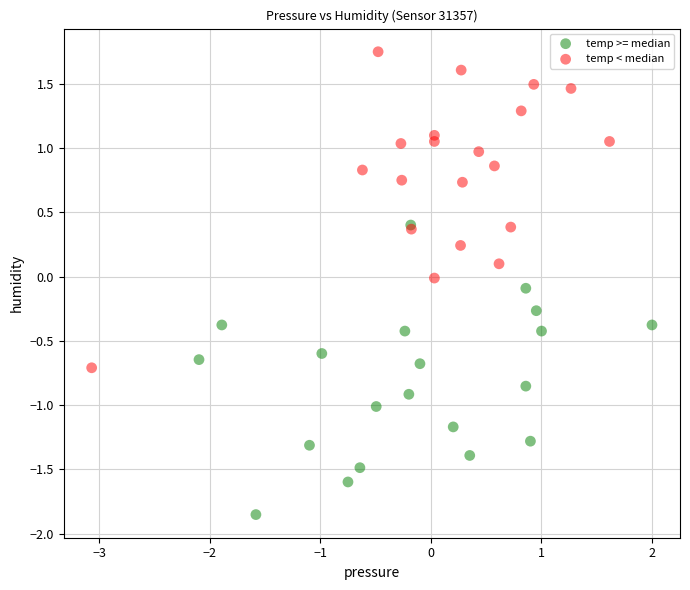

What are all the series names shown in the legend?

temp >= median, temp < median